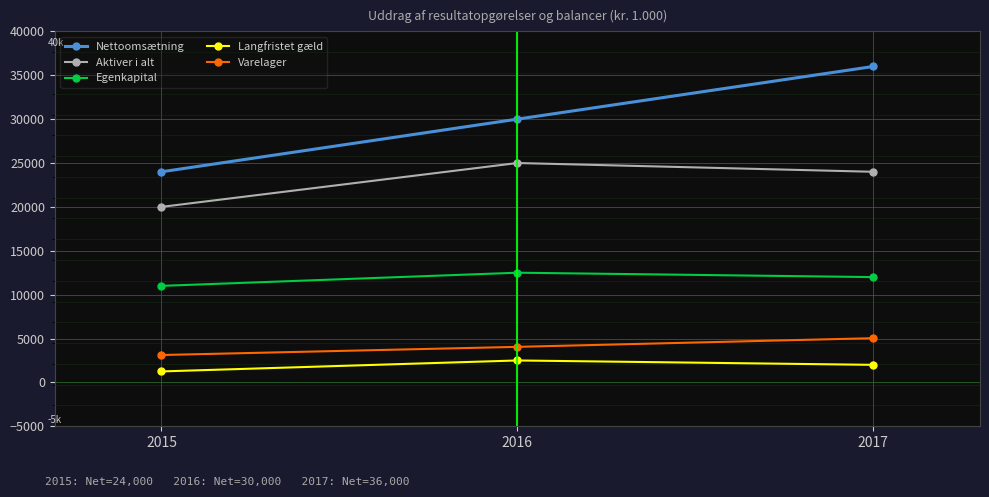

How many data points in Varelager are less than 4050?

1